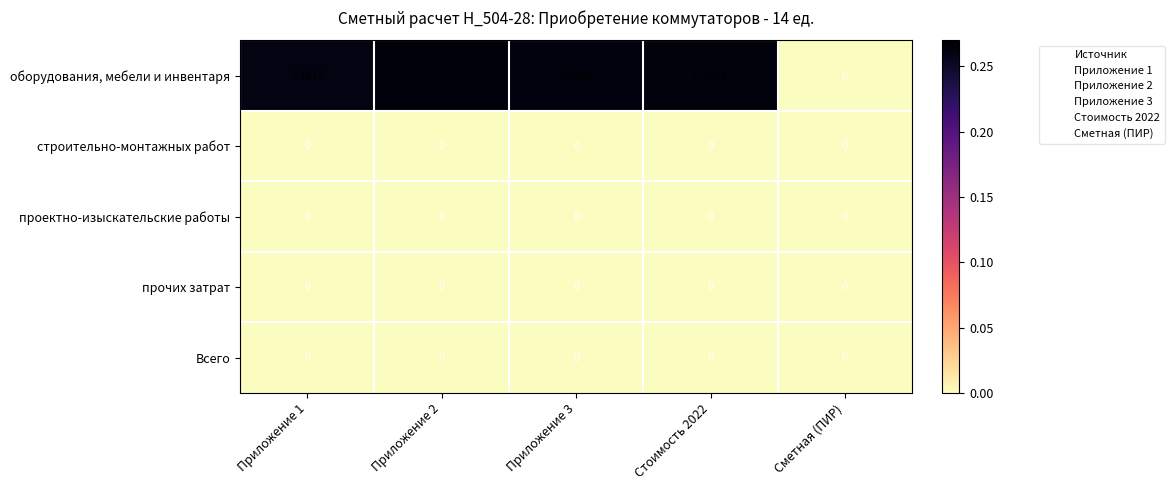

Which series has the largest range (max minus min)?

оборудования, мебели и инвентаря